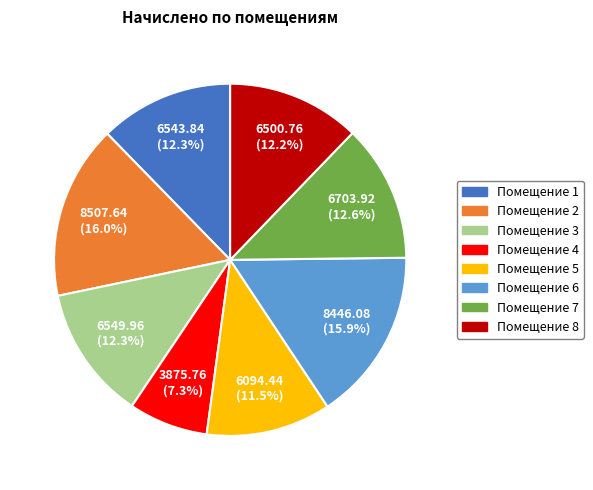

Is there a majority slice in this chart?

No